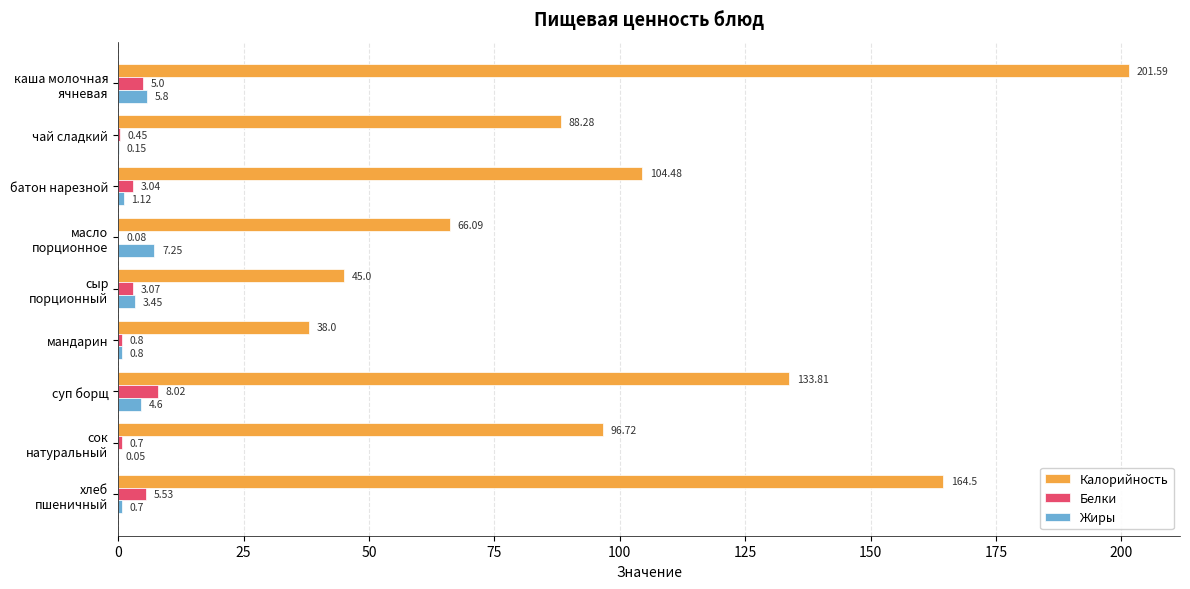

How many data points in Белки are above 3?

5